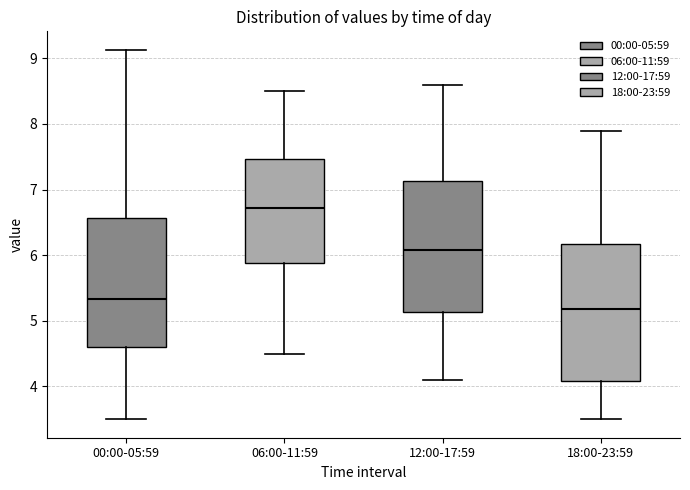

Comparing the boxes themselves (not the whiskers), which one is the tallest?

18:00-23:59